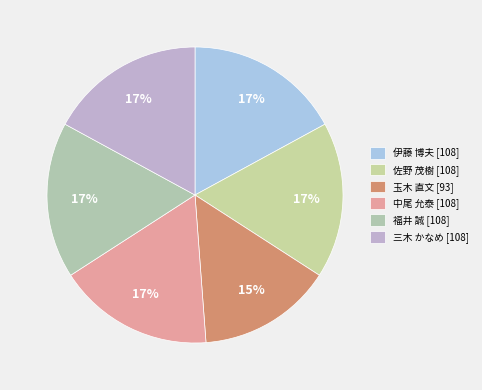

Combined, what portion of the pie is 佐野 茂樹 and 三木 かなめ?

34.1%